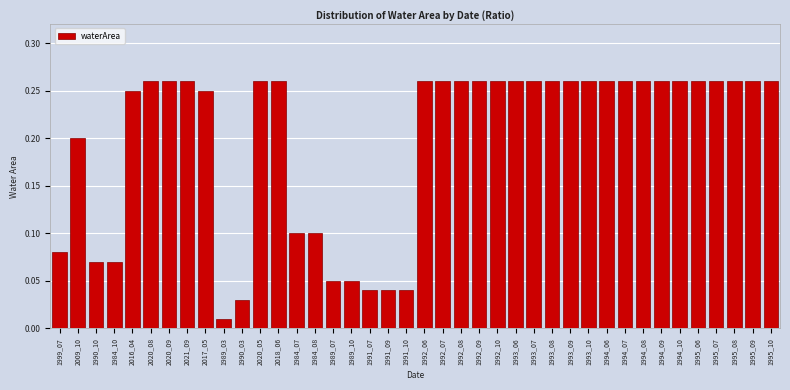

What is the change in value from 2009_10 to 1992_08?

+0.1